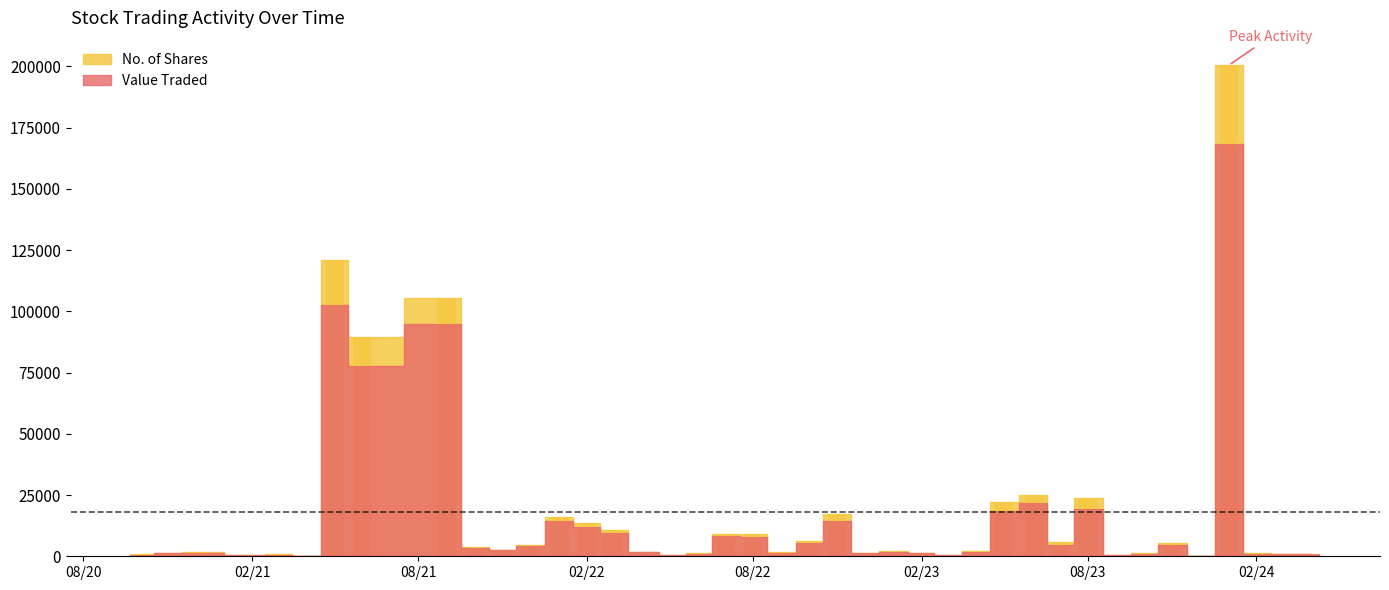

What is the total value across all series at 01/02/2022?

25443